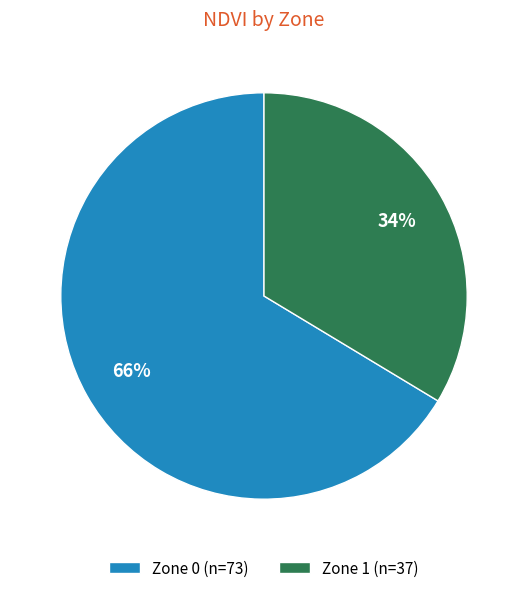

What is the smallest slice in the pie chart?

Zone 1